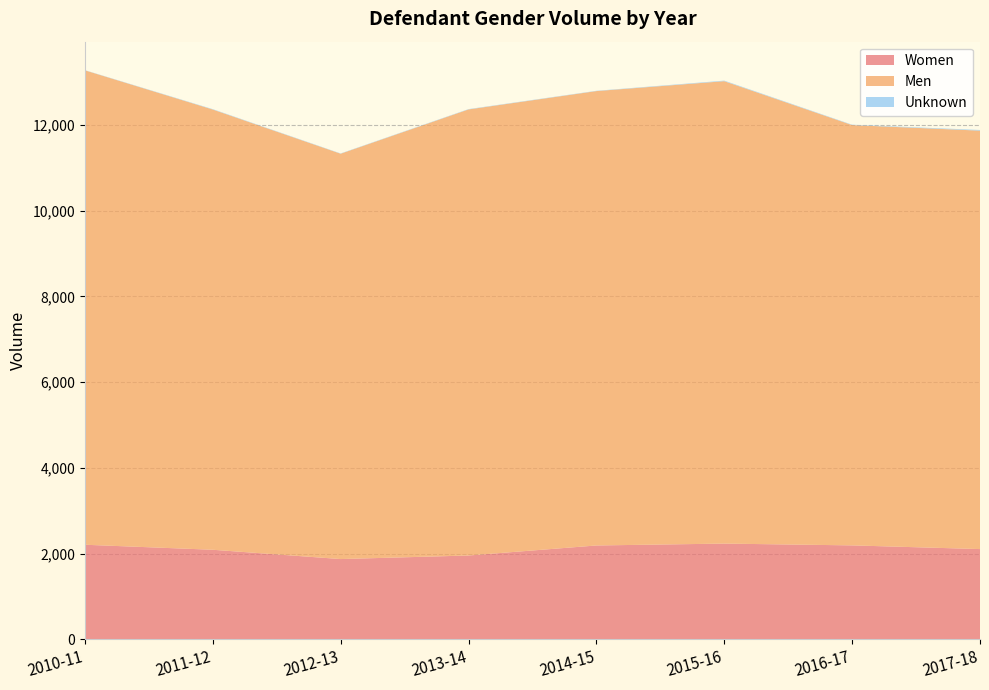

Reading left to right, list all the values displayed in this chart.

Women: 2010-11=2205	2011-12=2088	2012-13=1871	2013-14=1954	2014-15=2188	2015-16=2232	2016-17=2190	2017-18=2104
Men: 2010-11=11067	2011-12=10270	2012-13=9456	2013-14=10406	2014-15=10600	2015-16=10787	2016-17=9805	2017-18=9761
Unknown: 2010-11=5	2011-12=9	2012-13=7	2013-14=8	2014-15=7	2015-16=13	2016-17=9	2017-18=16